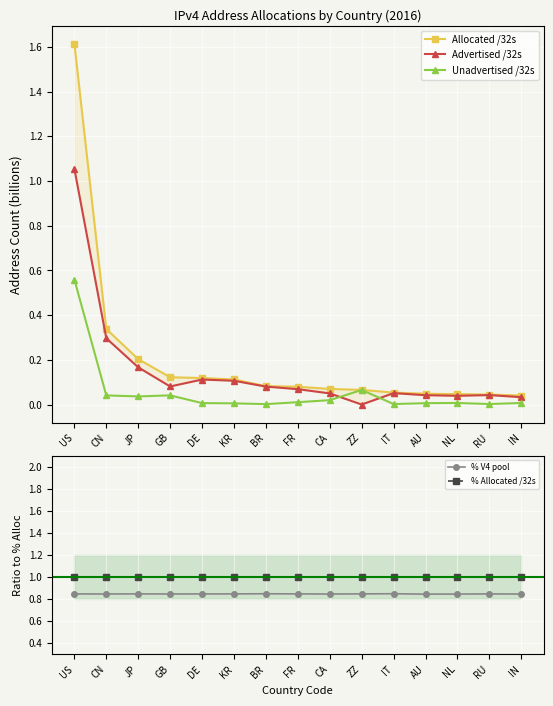

At GB, list the series in order from largest to smallest.

% Allocated /32s, % V4 pool, Allocated /32s, Advertised /32s, Unadvertised /32s